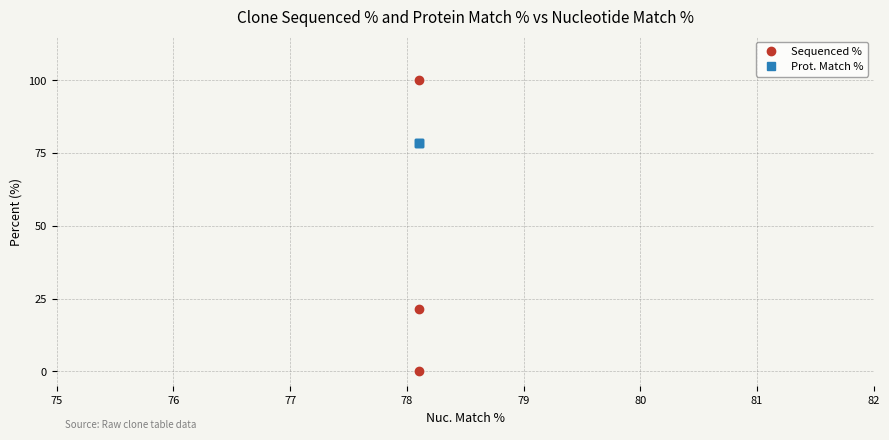

Reading left to right, what are all the values shown in this chart?

Sequenced %: 100.0	0.0	21.6
Prot. Match %: 78.3	78.3	78.3